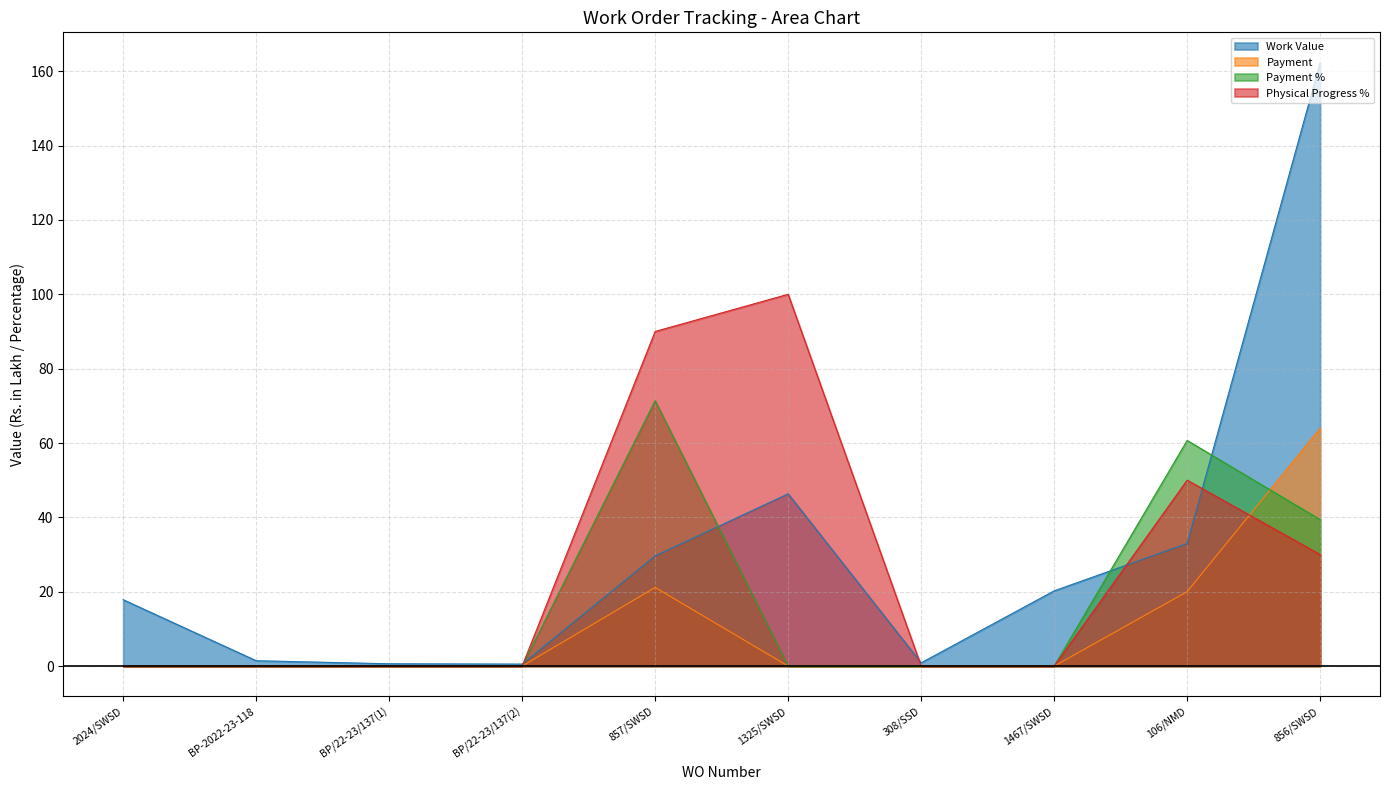

At BP/22-23/137(2), list the series in order from smallest to largest.

Payment, Payment %, Physical Progress %, Work Value